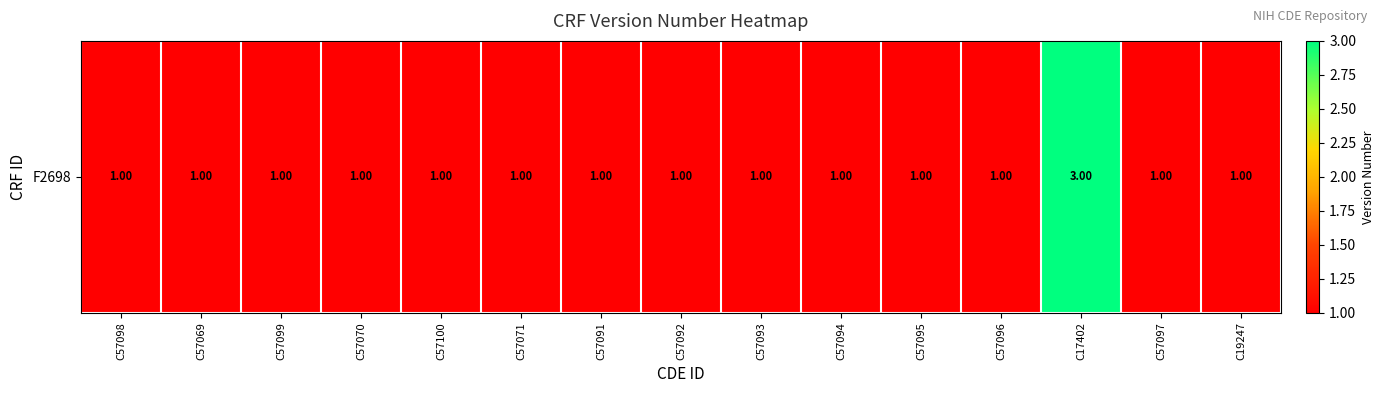

At which label is the value closest to 2?

C57098